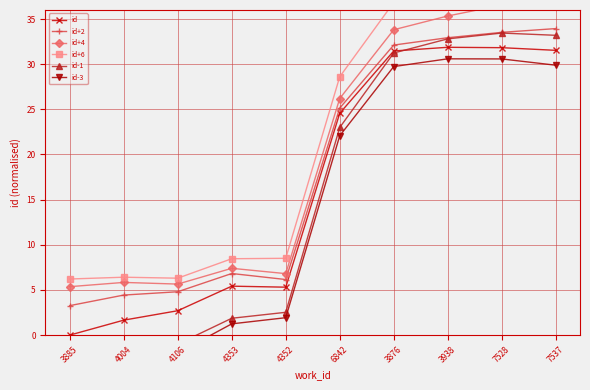

Does the chart have visible grid lines?

Yes